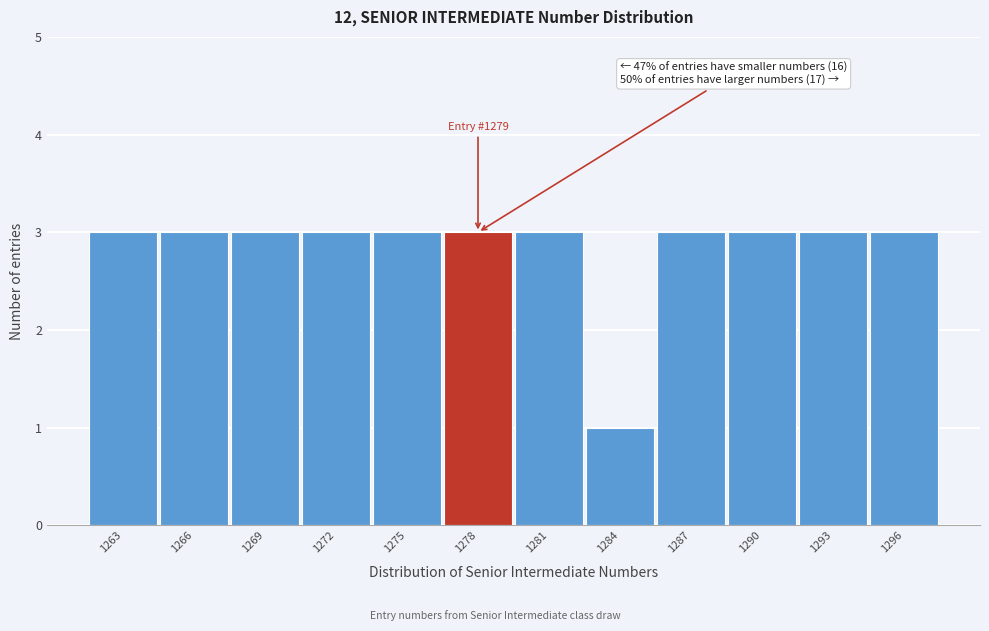

Reading left to right, what are all the values shown in this chart?

1263=3	1266=3	1269=3	1272=3	1275=3	1278=3	1281=3	1284=1	1287=3	1290=3	1293=3	1296=3